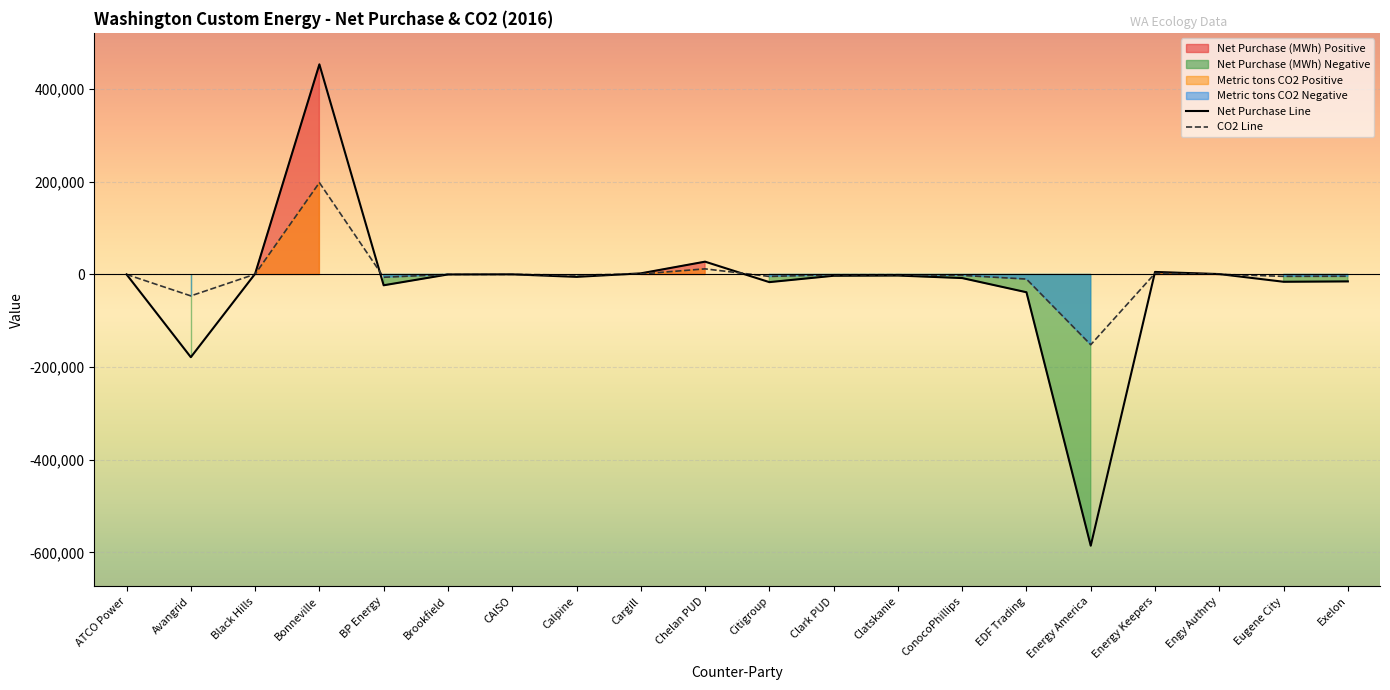

Reading left to right, list all the values displayed in this chart.

Net Purchase (MWh): ATCO Power=100.0	Avangrid=-178616.0	Black Hills=1360.0	Bonneville=453557.0	BP Energy=-23390.0	Brookfield=-10.0	CAISO=243.0	Calpine=-5223.0	Cargill=2368.0	Chelan PUD=27596.0	Citigroup=-16570.0	Clark PUD=-2825.0	Clatskanie=-2345.0	ConocoPhillips=-7800.0	EDF Trading=-38412.0	Energy America=-585570.0	Energy Keepers=5405.0	Engy Authrty=833.0	Eugene City=-15786.0	Exelon=-14982.0
Metric tons CO2: ATCO Power=43.7	Avangrid=-46275.7	Black Hills=594.3	Bonneville=198204.4	BP Energy=-6059.9	Brookfield=-2.6	CAISO=106.2	Calpine=-1353.2	Cargill=1034.8	Chelan PUD=12059.5	Citigroup=-4292.9	Clark PUD=-731.9	Clatskanie=-607.5	ConocoPhillips=-2020.8	EDF Trading=-9951.8	Energy America=-151709.0	Energy Keepers=2362.0	Engy Authrty=364.0	Eugene City=-4089.8	Exelon=-3881.5